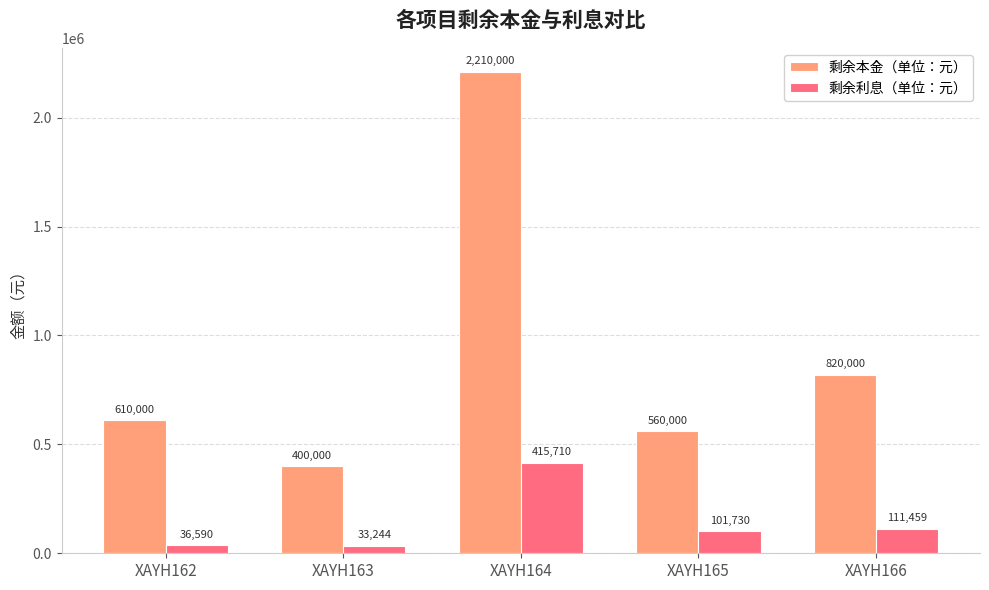

At which category is the sum across all series the highest?

XAYH164